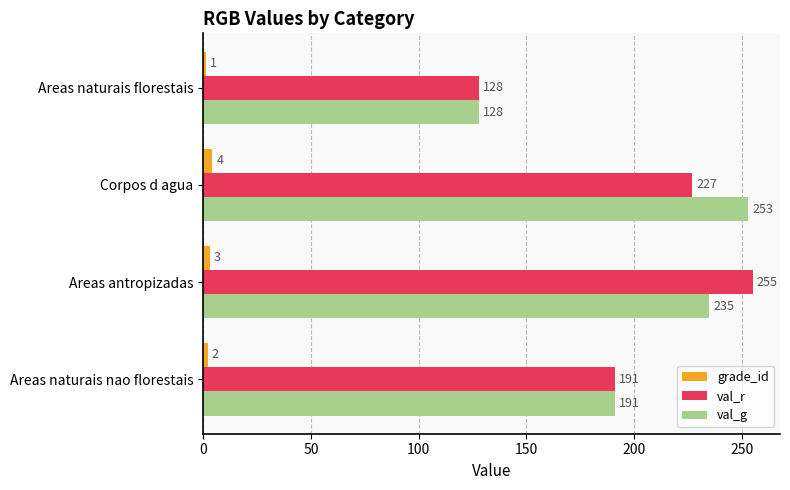

The value of val_g at Areas naturais nao florestais is 65. True or false?

False